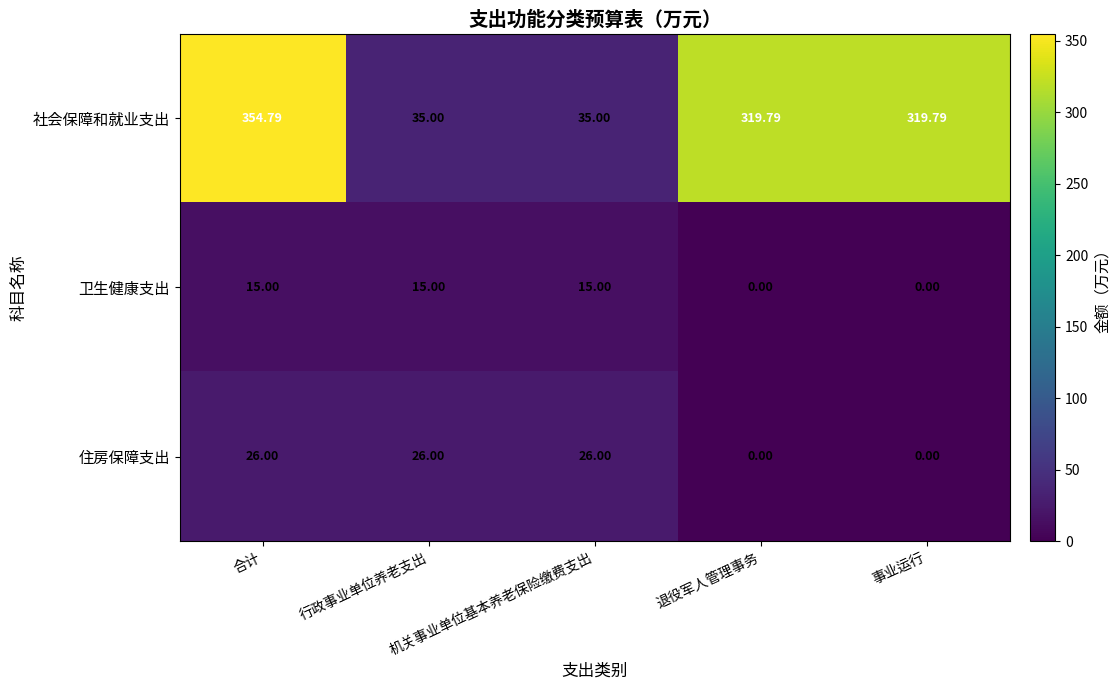

Between 合计 and 机关事业单位基本养老保险缴费支出, which series saw the biggest shift?

社会保障和就业支出